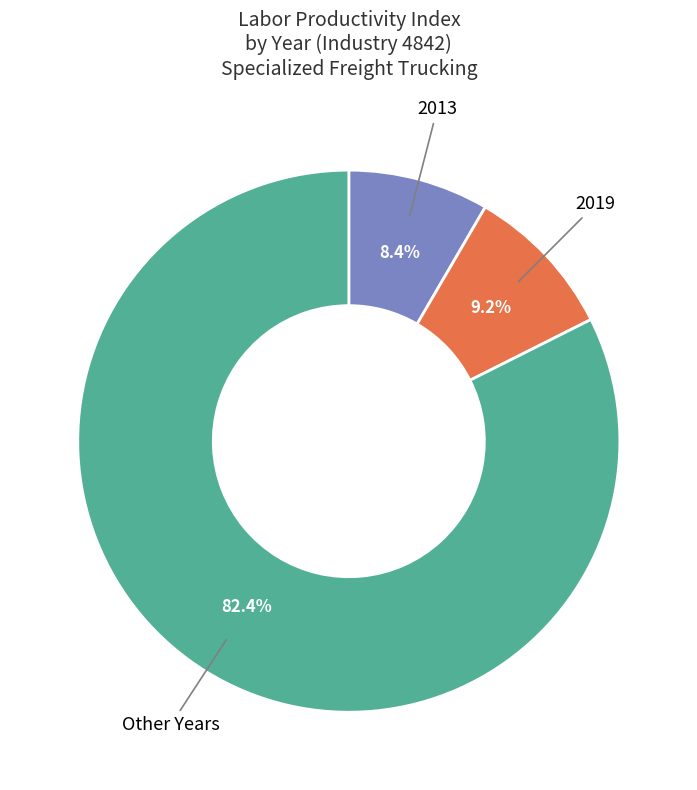

Is there a majority slice in this chart?

Yes